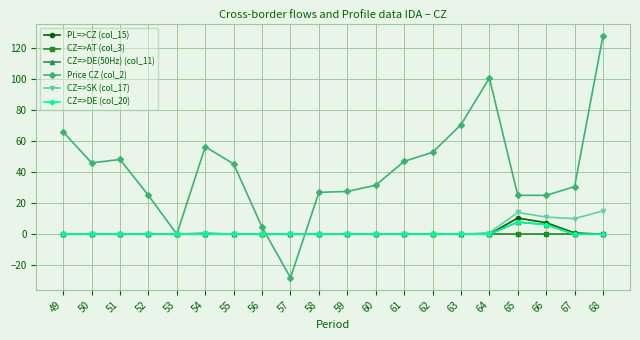

Rank the categories by CZ=>DE(50Hz) (col_11) value from lowest to highest.

49, 50, 51, 52, 53, 54, 55, 56, 57, 58, 59, 60, 61, 62, 63, 64, 67, 68, 66, 65